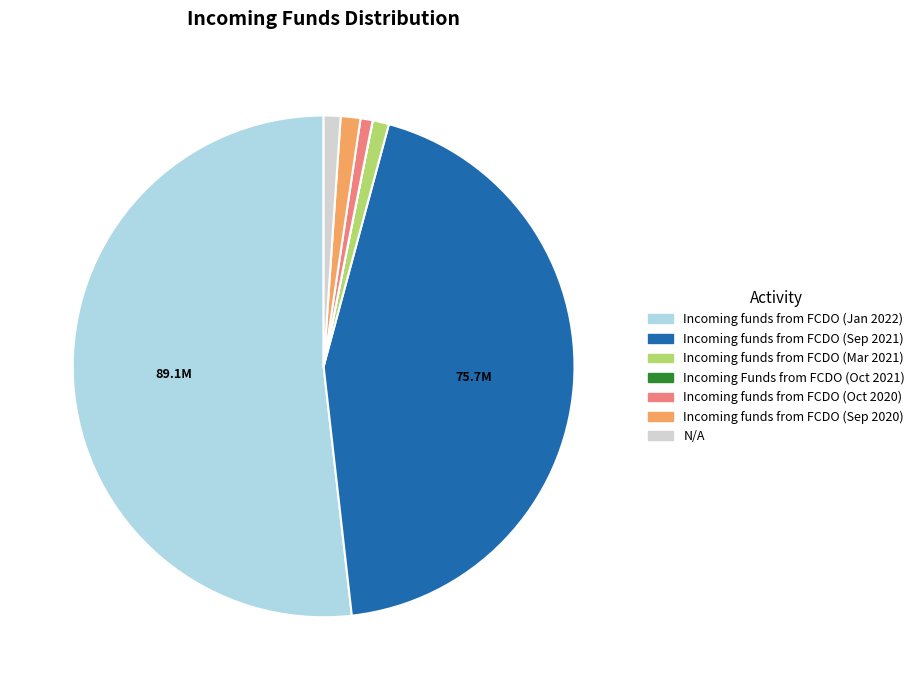

True or false: Incoming funds from FCDO (Sep 2021) accounts for 44% of the total.

True